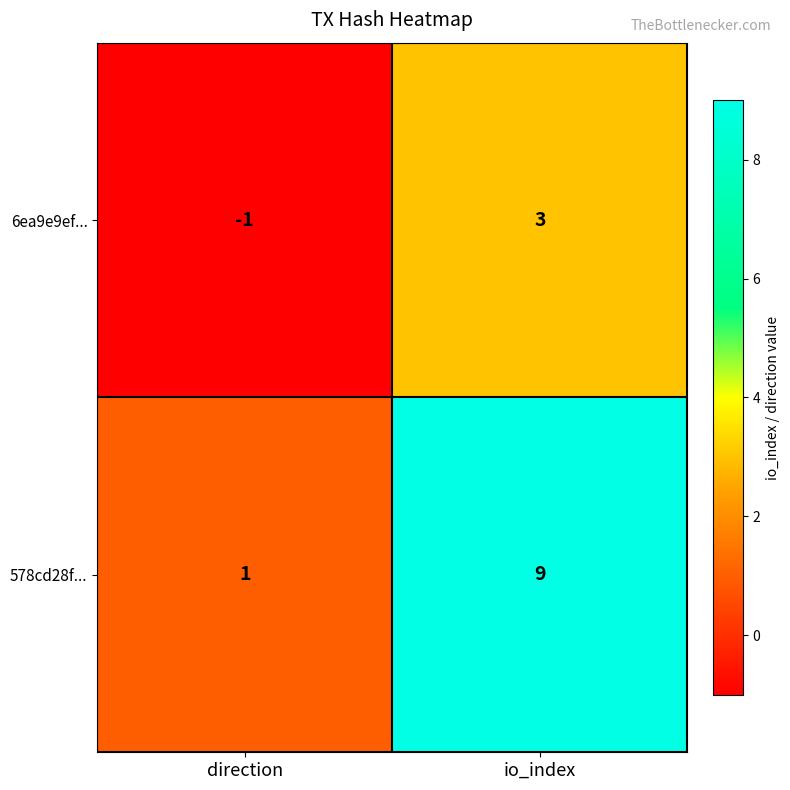

At io_index, list the series in order from smallest to largest.

6ea9e9ef..., 578cd28f...